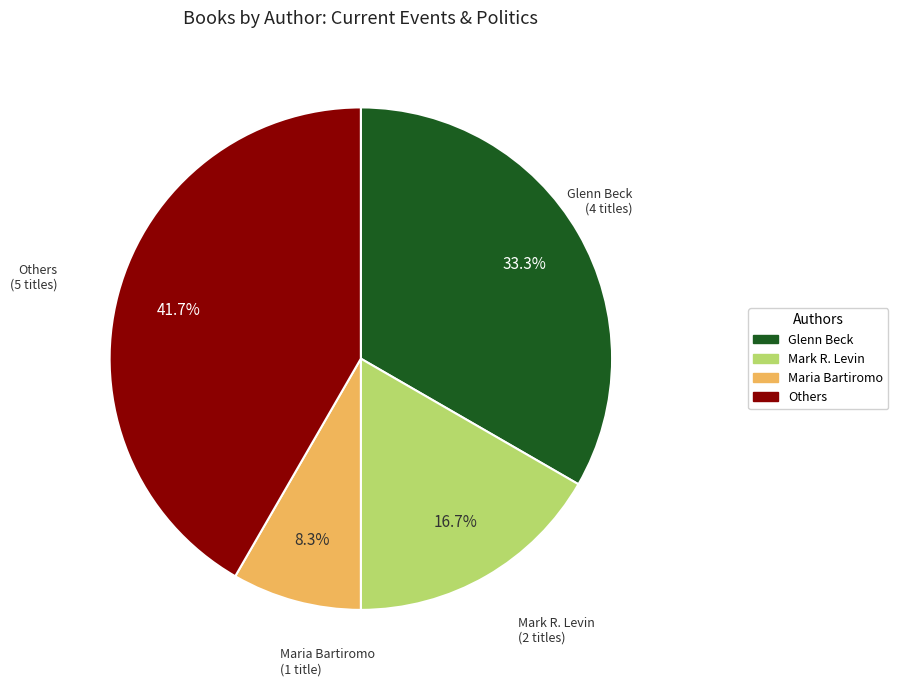

How many segments does this pie chart have?

4